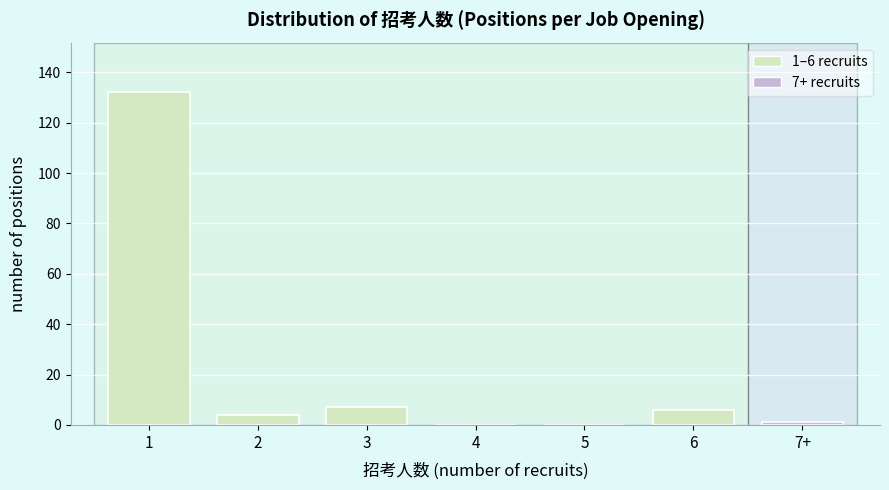

Reading left to right, transcribe all the data shown in this chart.

1=132	2=4	3=7	4=0	5=0	6=6	7+=1